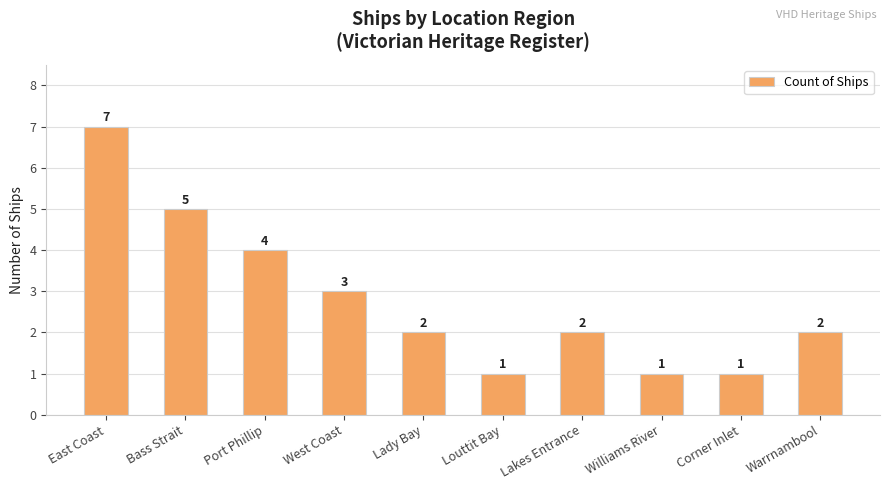

Read the value at Louttit Bay.

1